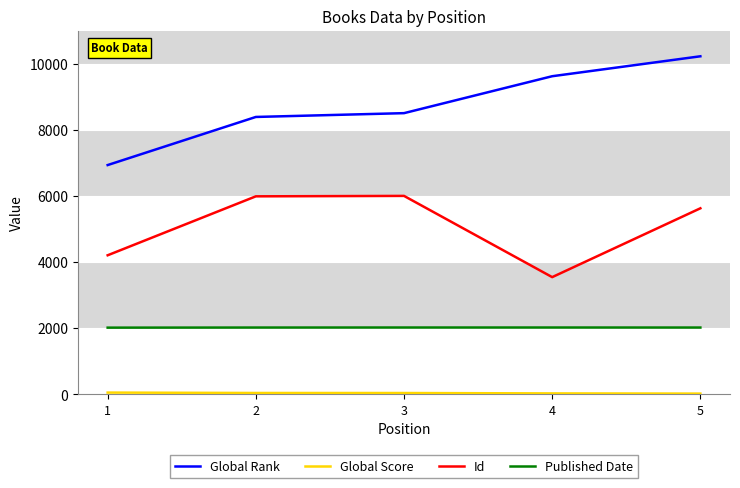

Is it true that Global Rank equals 6285 at 4?

False